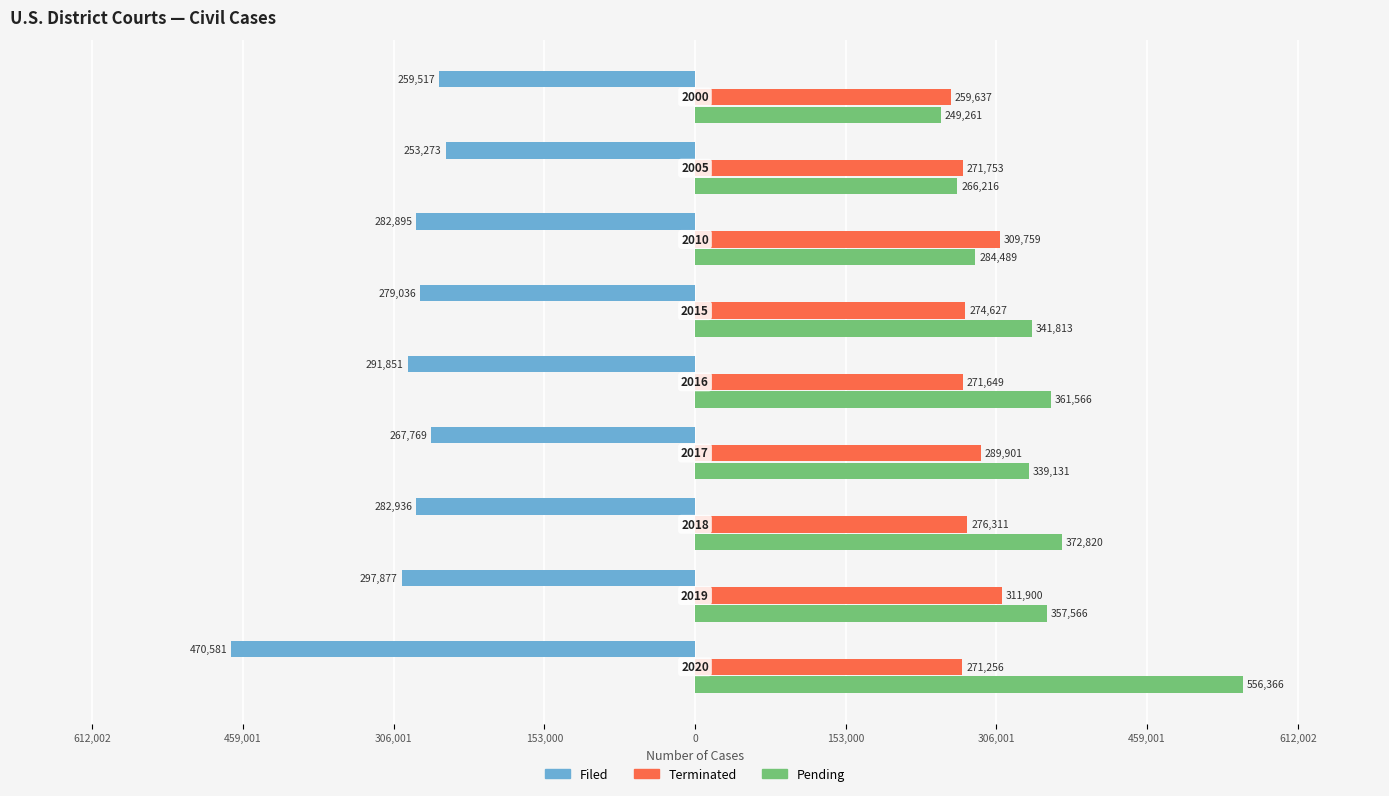

What is the greatest value displayed?

556366